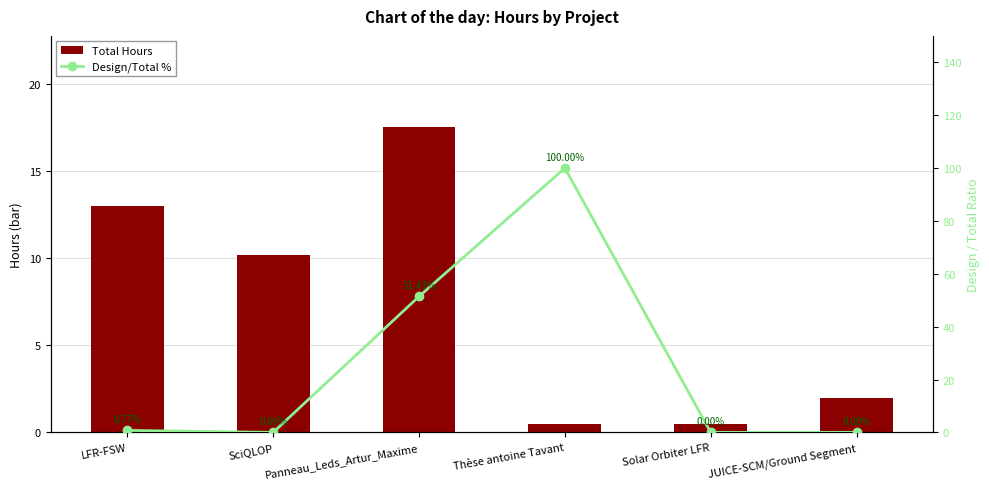

What is the difference between the Total Hours values at JUICE-SCM/Ground Segment and LFR-FSW?

11.0